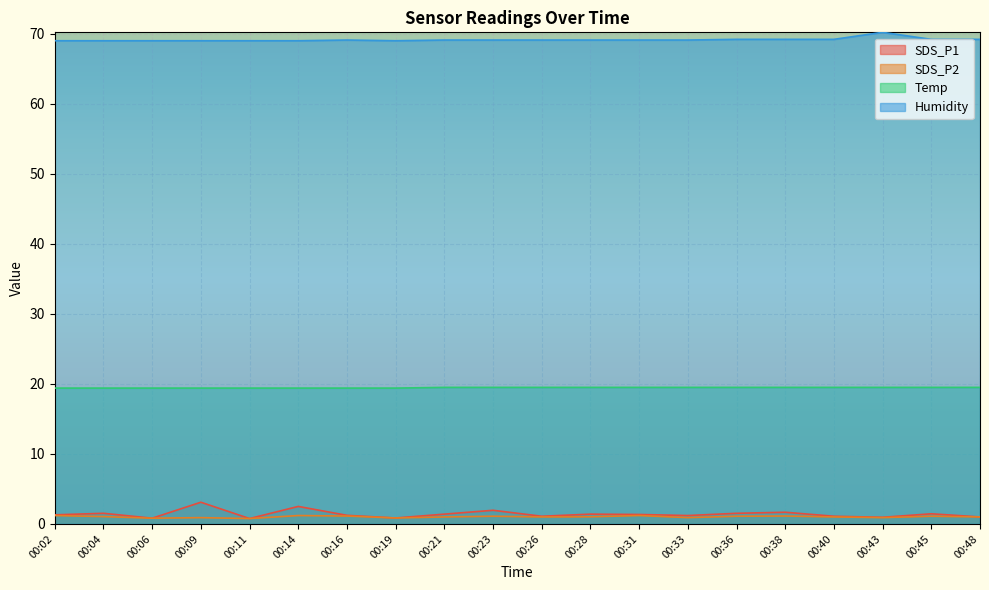

Which series has the largest range (max minus min)?

SDS_P1